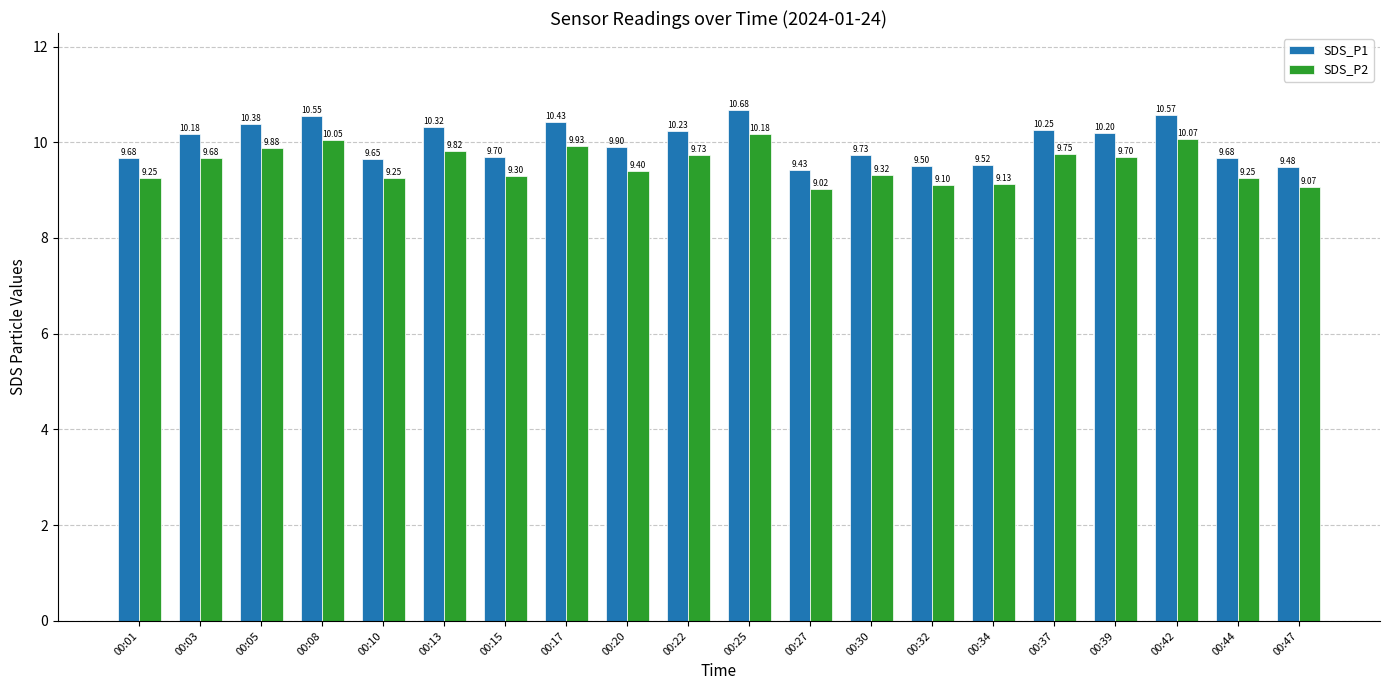

How many bars are there in each group?

2